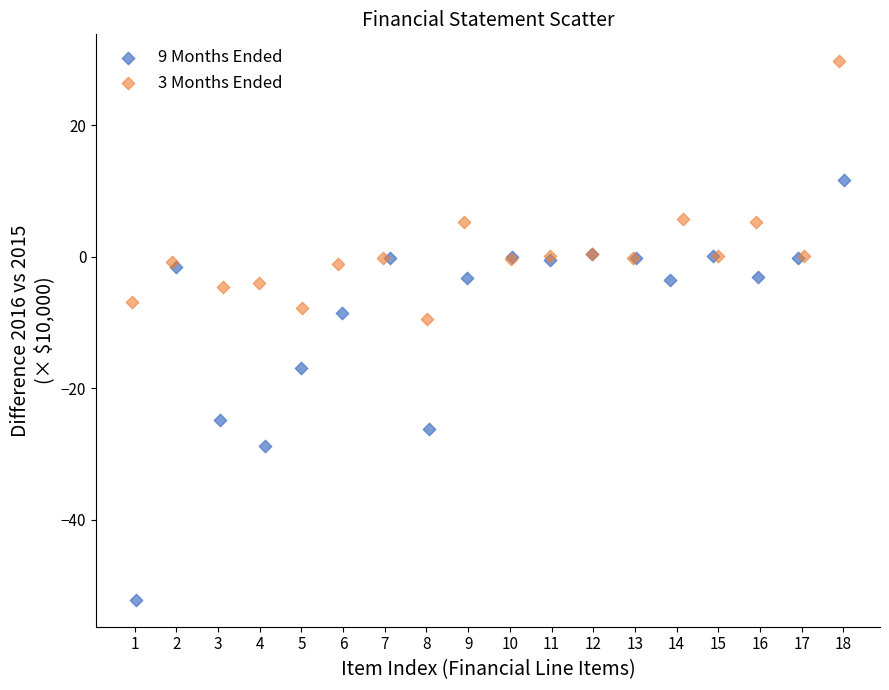

Which series contains the lowest Y value?

9 Months Ended